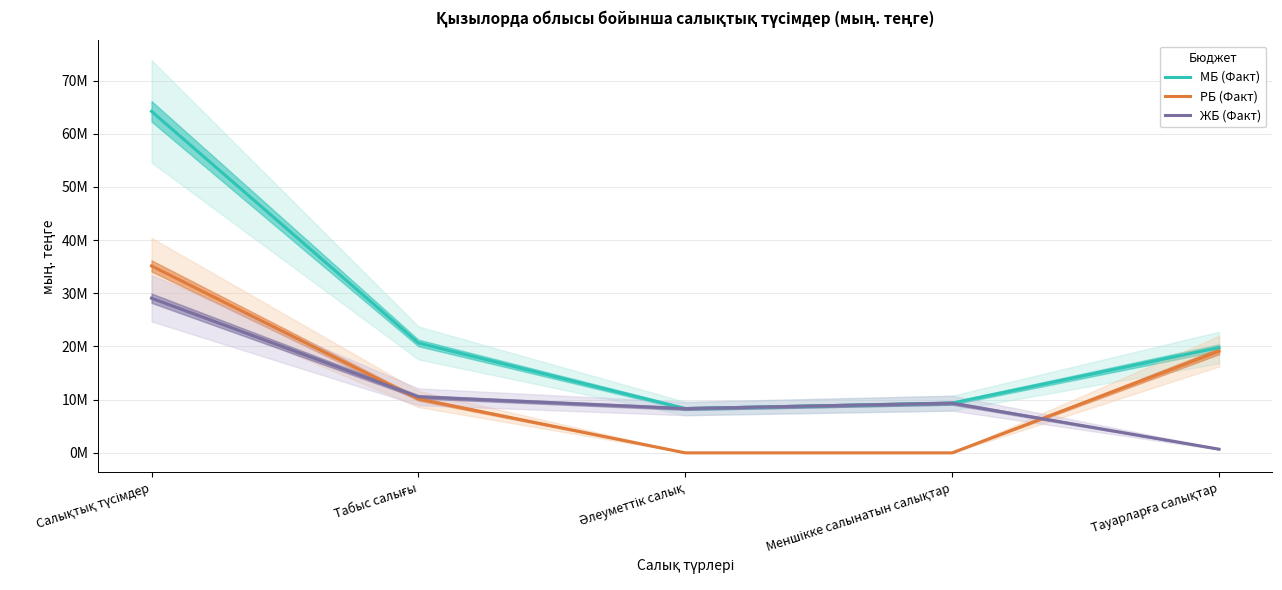

At which label is РБ (Факт) closest to 17570091?

Тауарларға салықтар